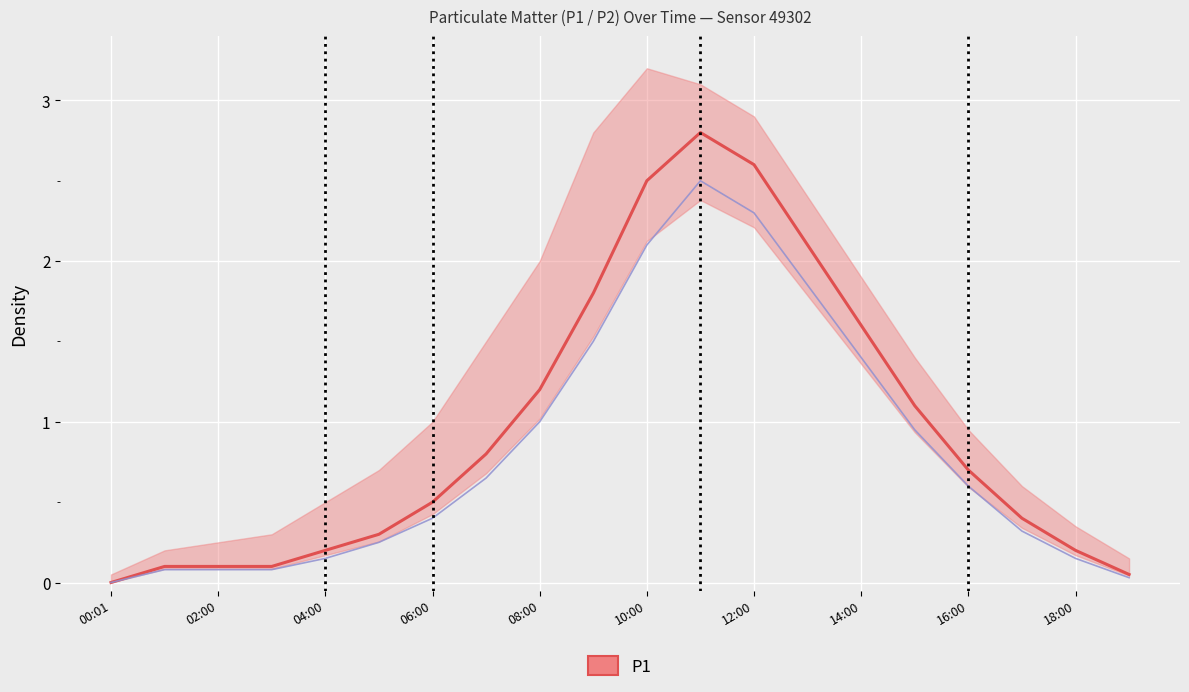

At which category does the chart reach its minimum across all series?

00:01